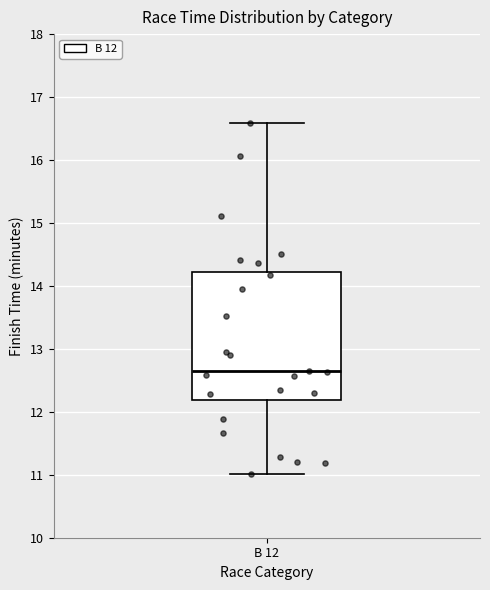

Transcribe this box plot: give where the median line is, the range the box spans, and where the two whiskers end, as read against the y-axis. The values are not printed on the chart, so give them approximately, as read against the axis.

median 12.6, box 12.2 to 14.2, whiskers 11.0 to 16.6